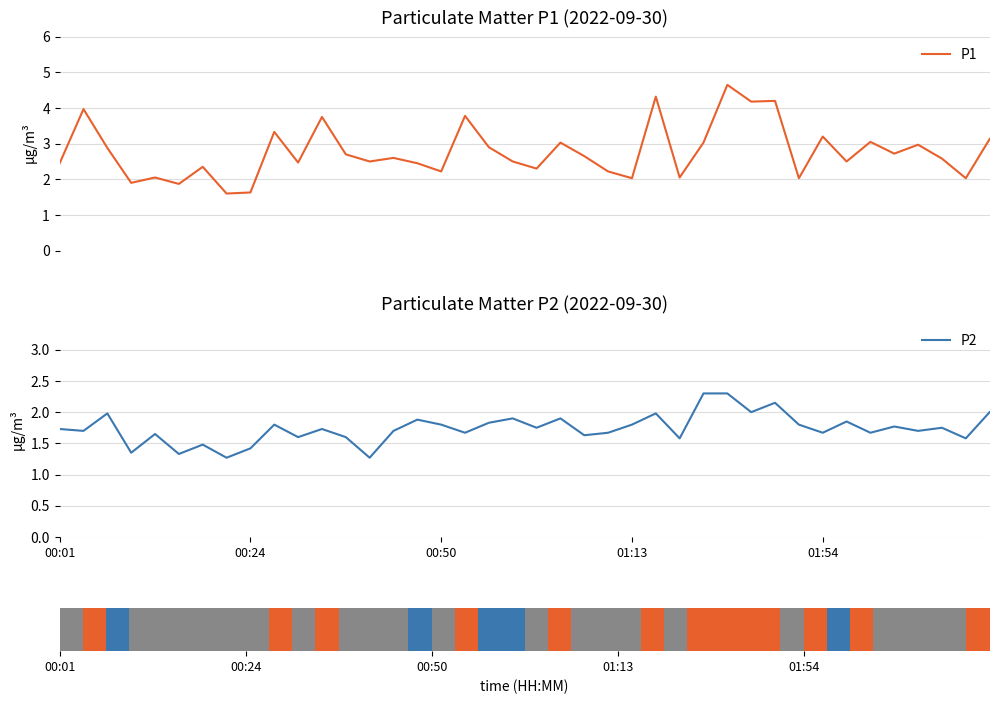

What is the label of the 9th bar from the left?

00:24